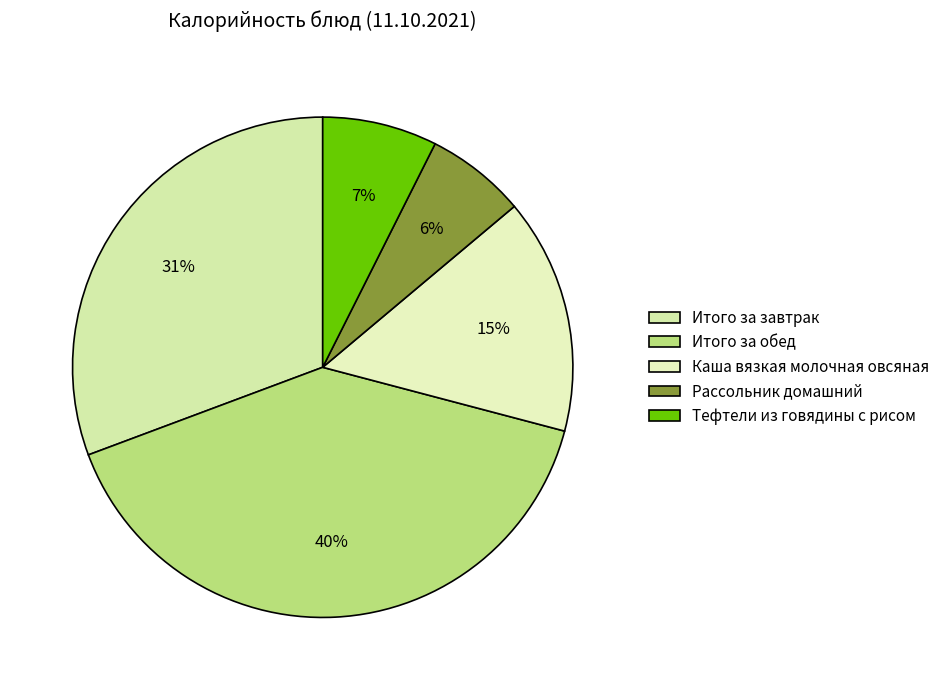

What percentage is NOT represented by Рассольник домашний?

93.5%